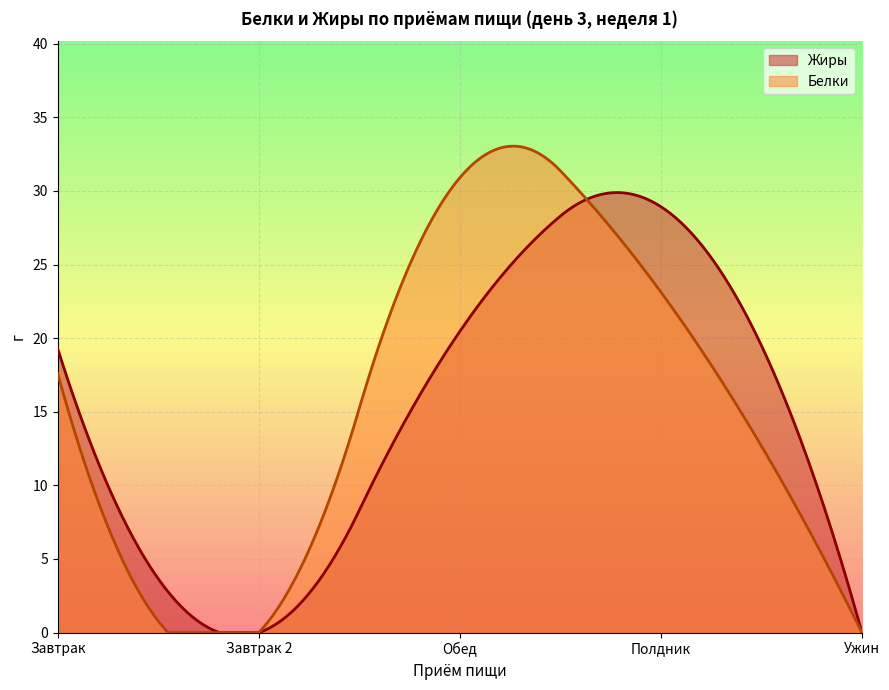

What are all the series names shown in the legend?

Жиры, Белки